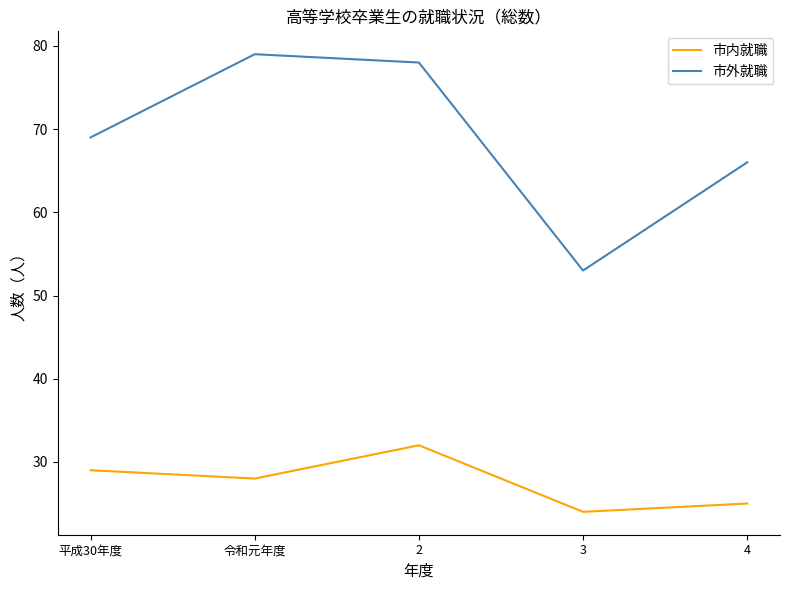

Reading left to right, list all the values displayed in this chart.

市内就職: 29	28	32	24	25
市外就職: 69	79	78	53	66